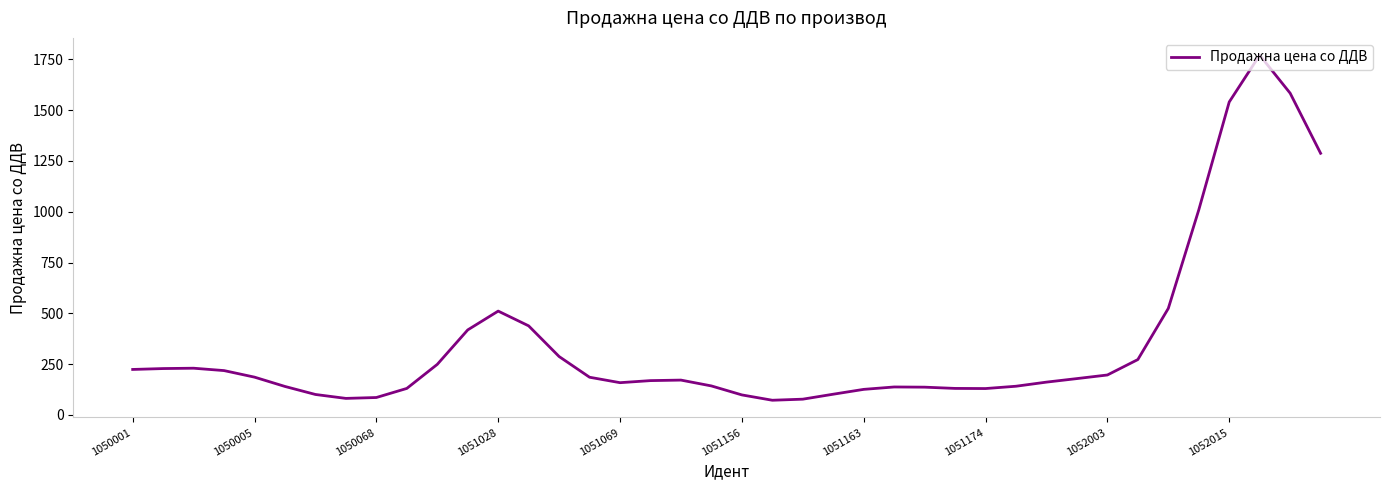

What is the average value?

350.8